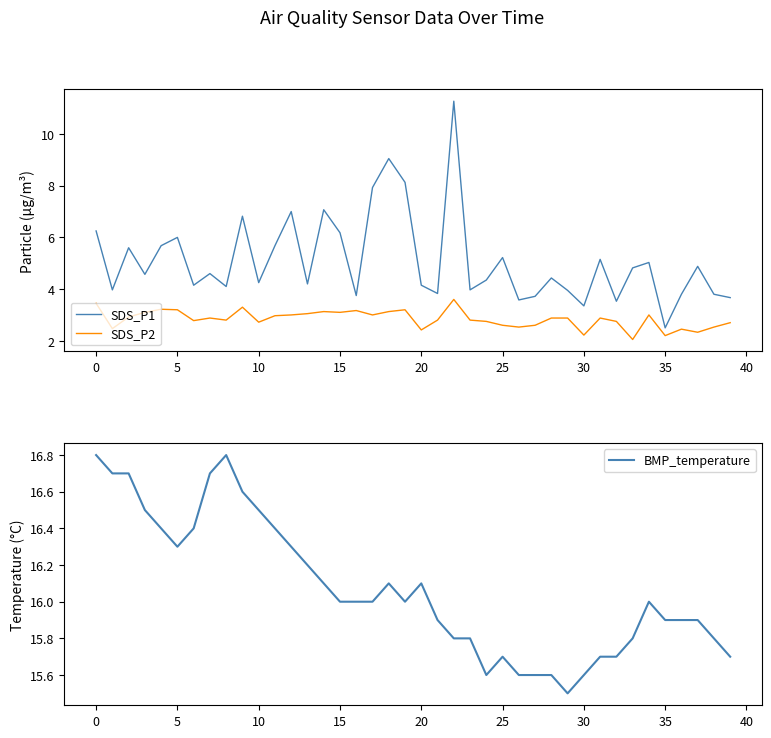

In BMP_temperature, how many points are higher than both neighbors (excluding endpoints)?

5